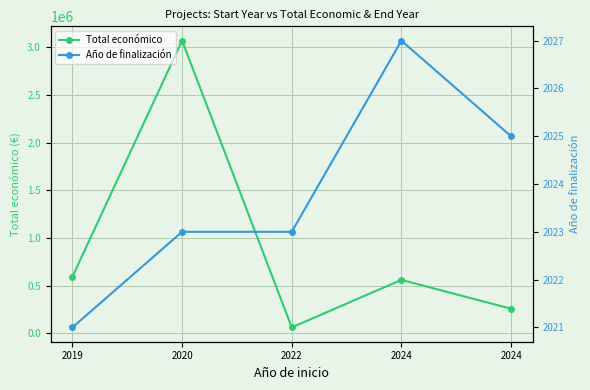

Reading left to right, list all the values displayed in this chart.

Total económico: 593991	3069653	62065	560529	257770
Año de finalización: 2021	2023	2023	2027	2025